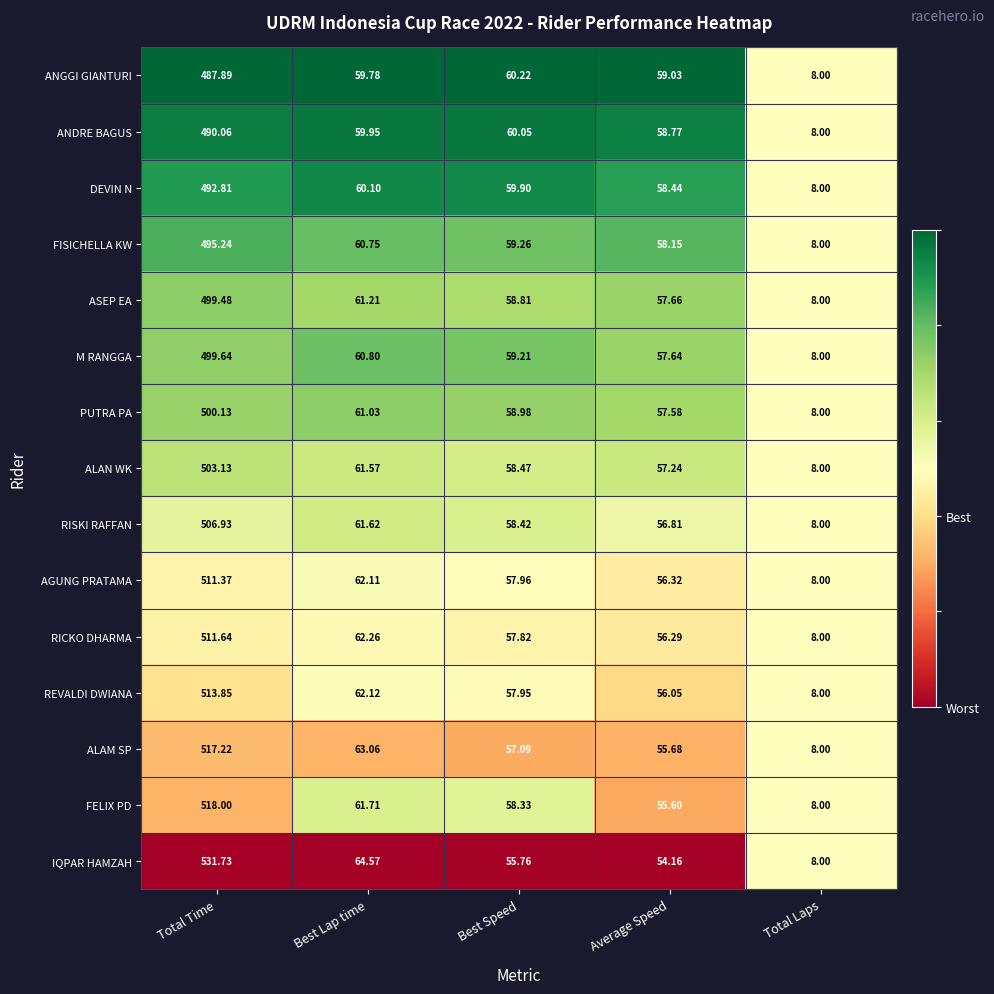

At which category is the sum across all series the highest?

Total Time